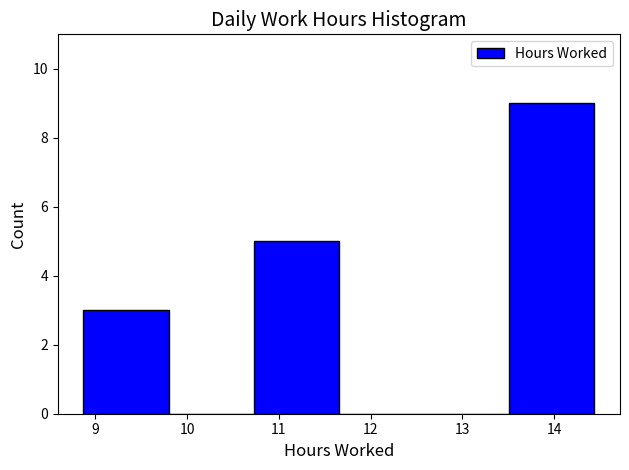

Over which range of the x-axis is the bar tallest?

13.5 to 14.4